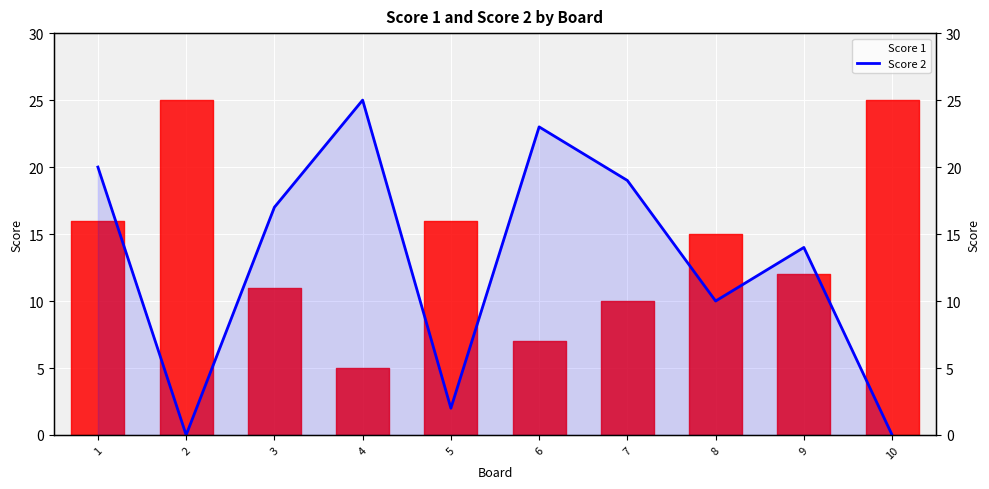

What is the difference between the values at 5 and 6?

21